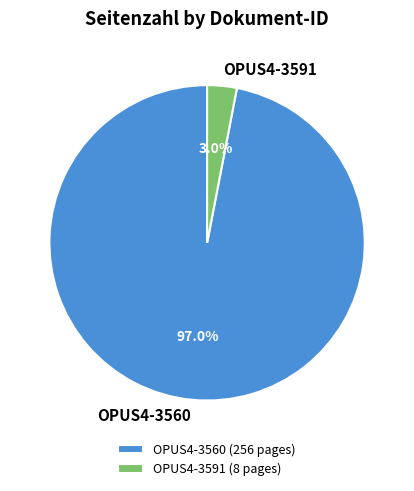

What is the largest slice in the pie chart?

OPUS4-3560